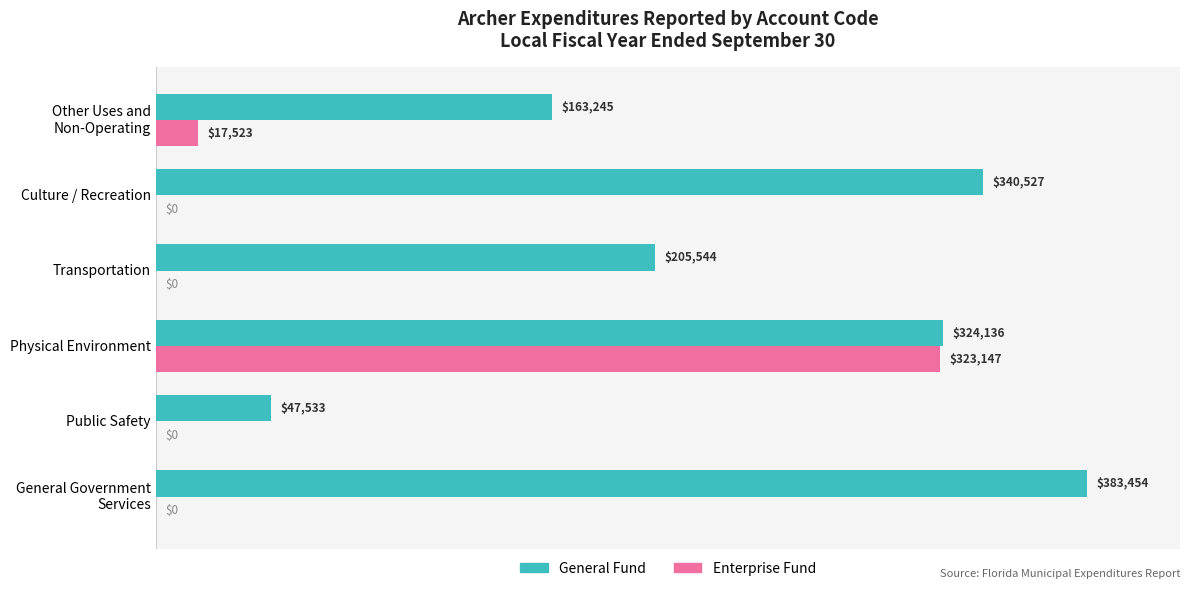

What are all the series names shown in the legend?

General Fund, Enterprise Fund